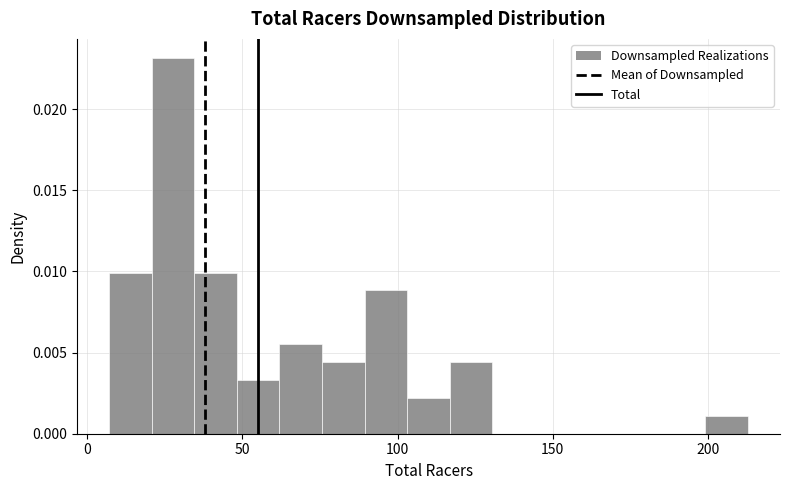

Read against the x-axis, roughly where is the centre of the tallest bar?

30